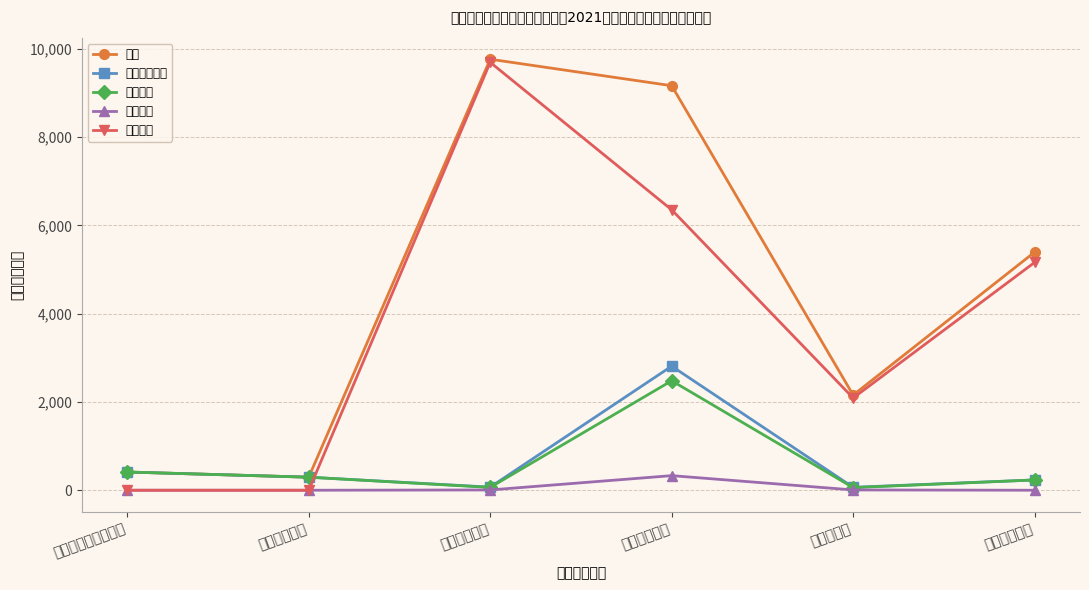

The value of 人员经费 at 卫生健康支出 is 448.0. True or false?

False